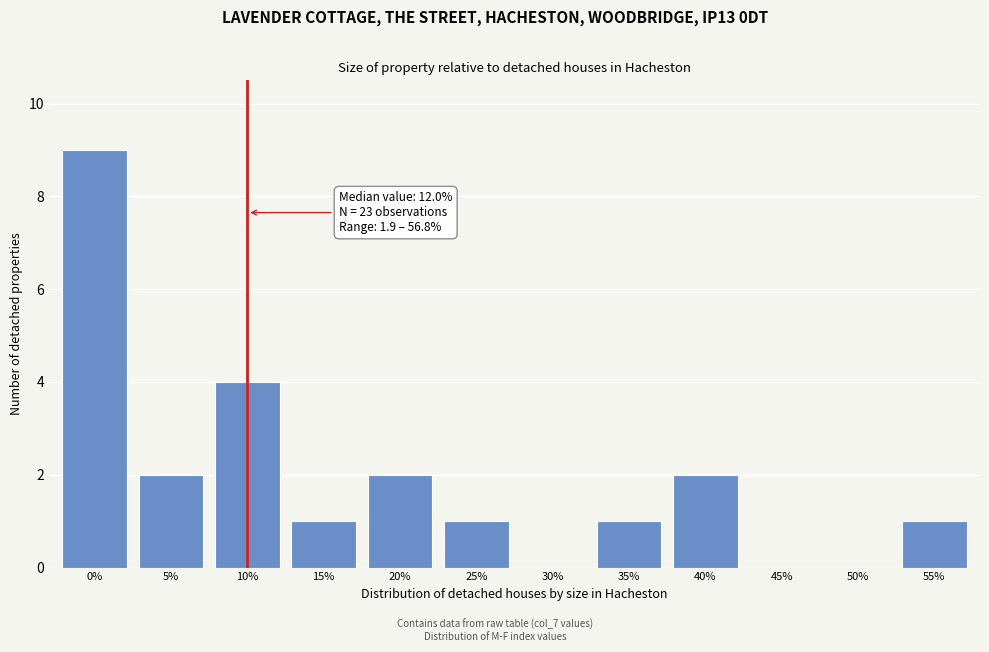

Reading left to right, extract all data points from this chart.

0%=9	5%=2	10%=4	15%=1	20%=2	25%=1	30%=0	35%=1	40%=2	45%=0	50%=0	55%=1